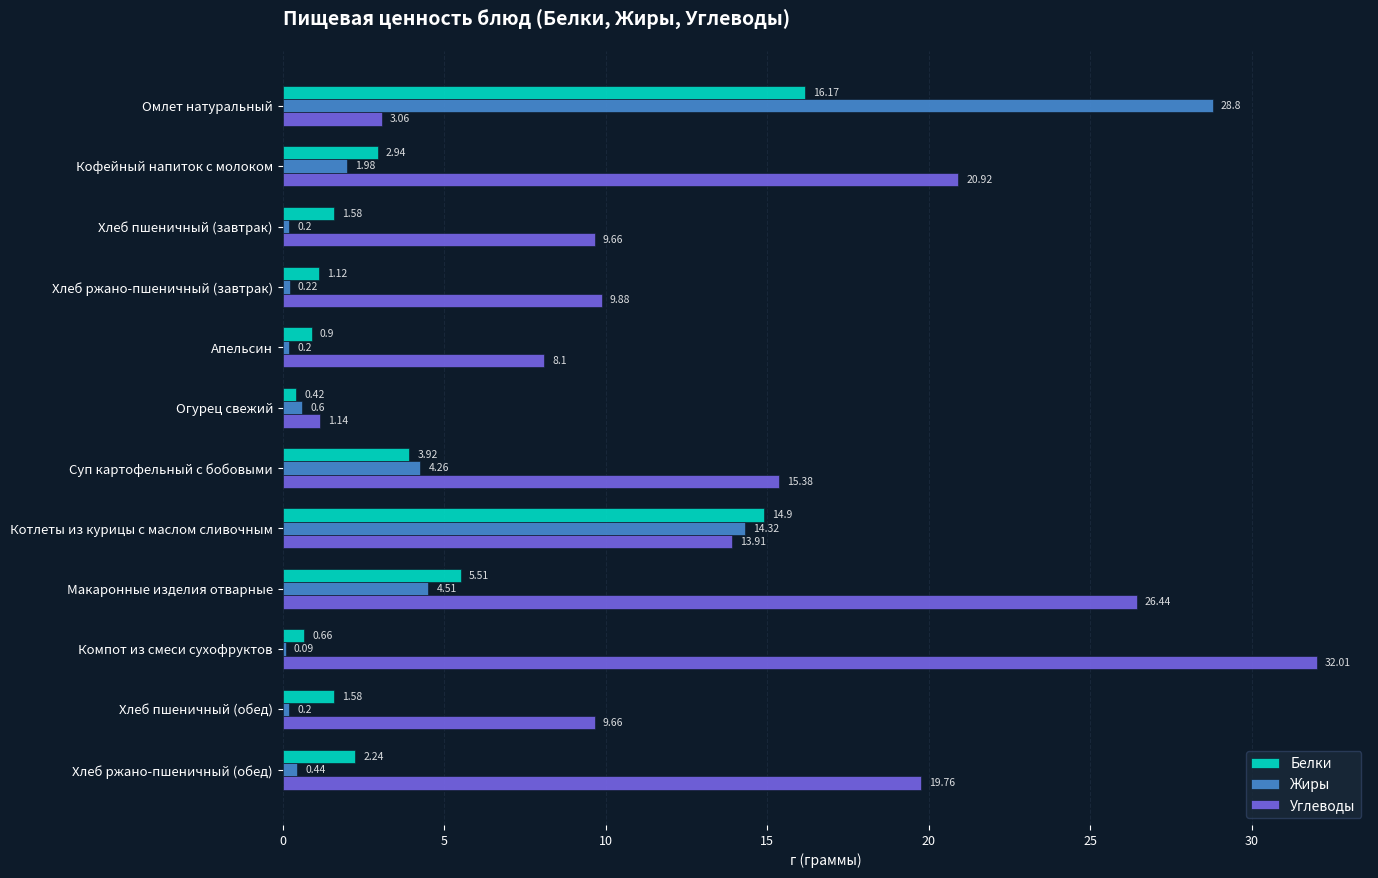

Which series has the largest total across all categories?

Углеводы